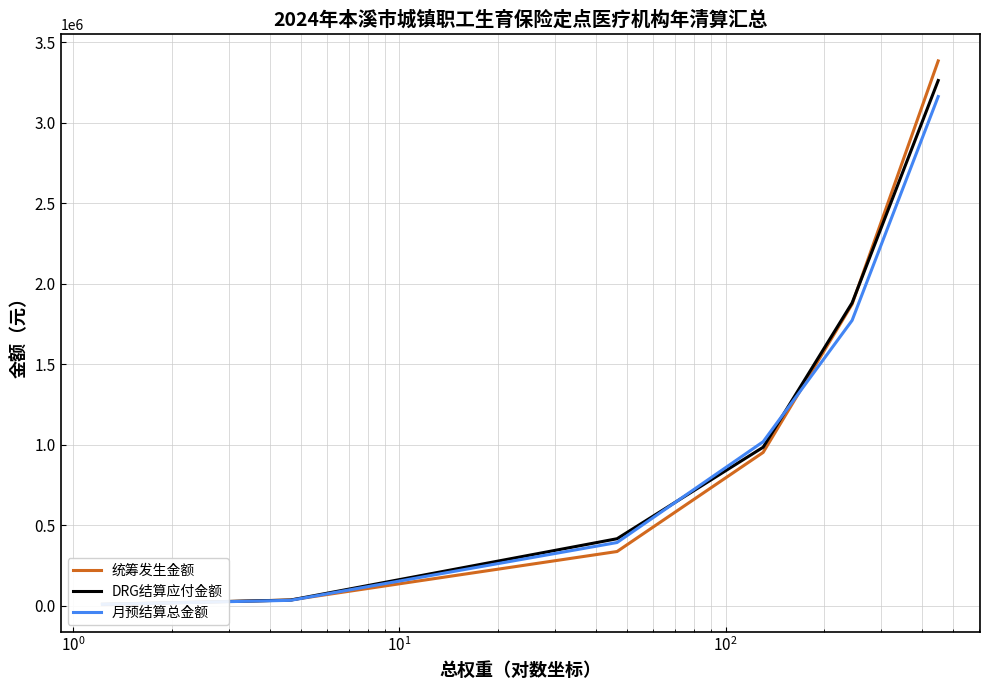

Where do 月预结算总金额 and DRG结算应付金额 first cross each other?

$\mathdefault{10^{0}}$ and $\mathdefault{10^{1}}$